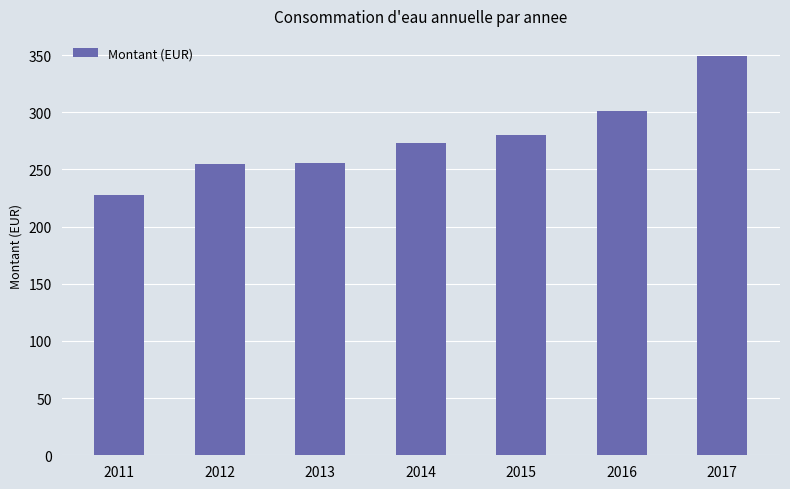

Read the value at 2013.

255.4